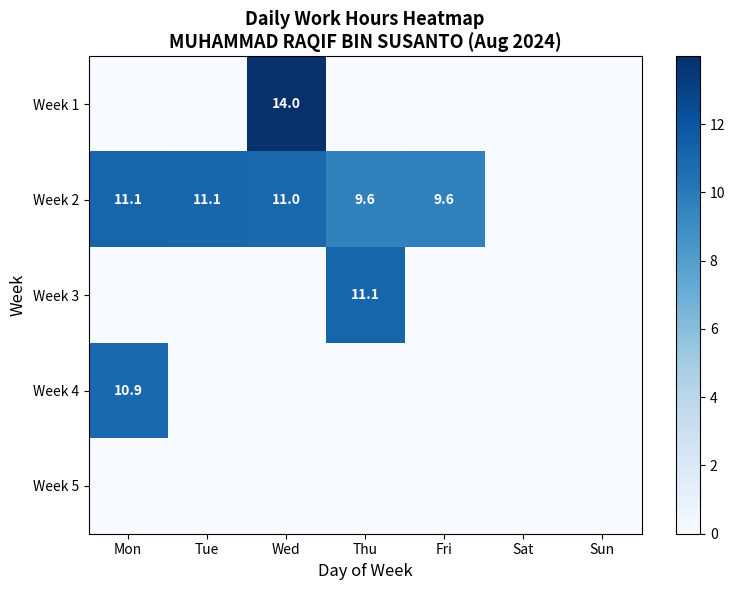

The Week 1 series shows 14.0 at Wed. True or false?

True